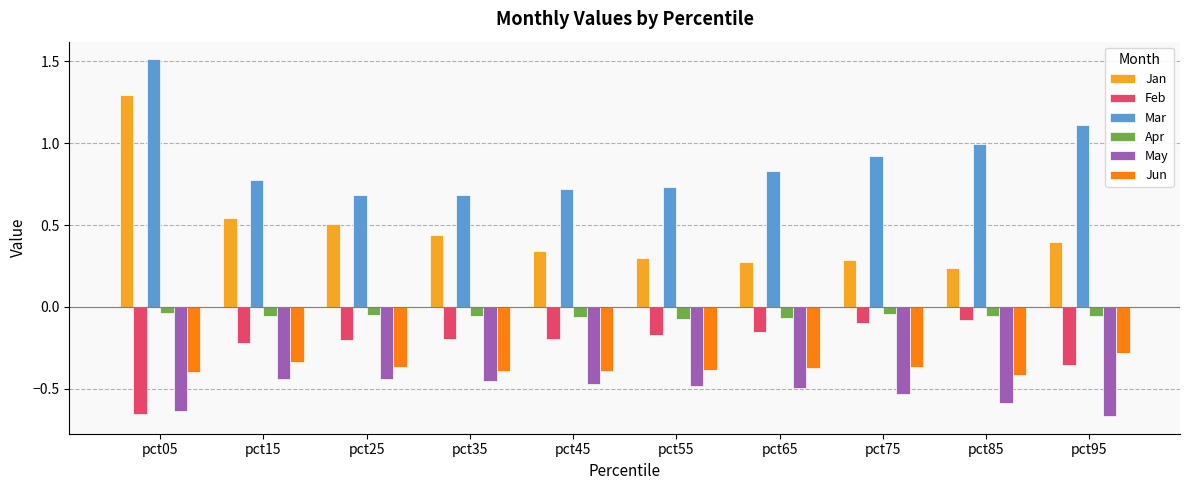

What is the maximum value shown in the chart?

1.5